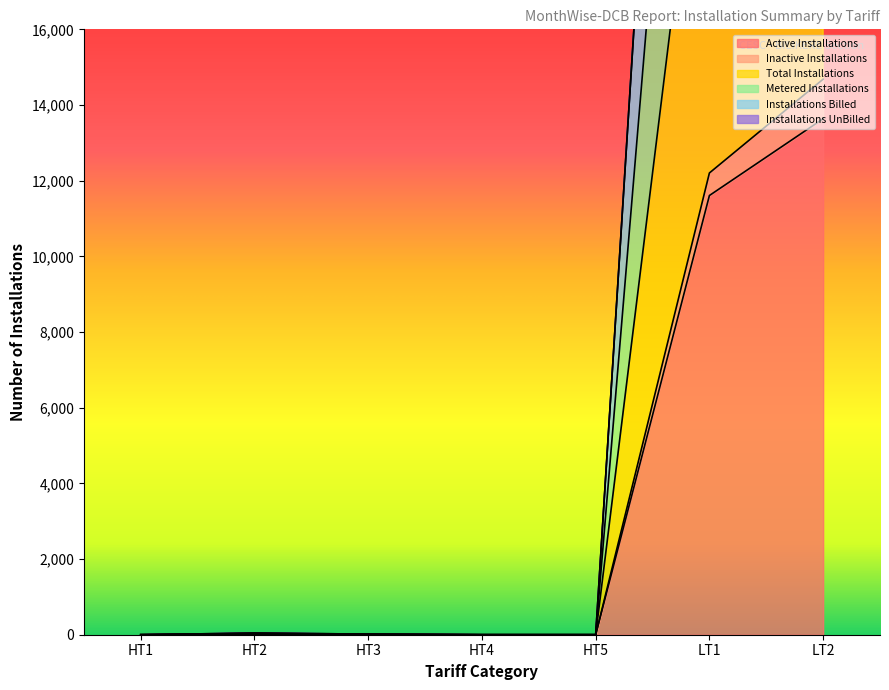

Does the chart have visible grid lines?

No